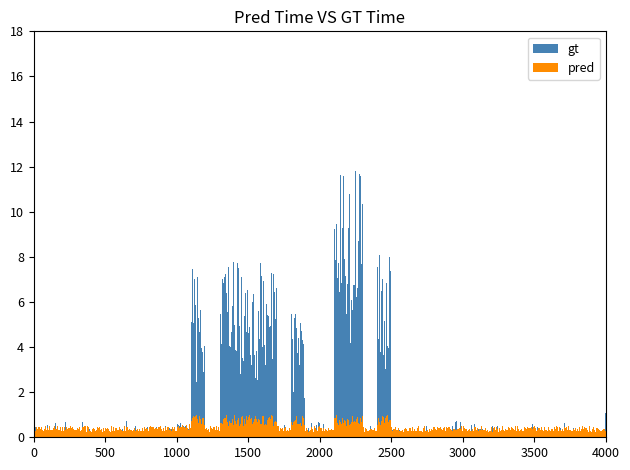

What is the average value of the gt series?

2.0